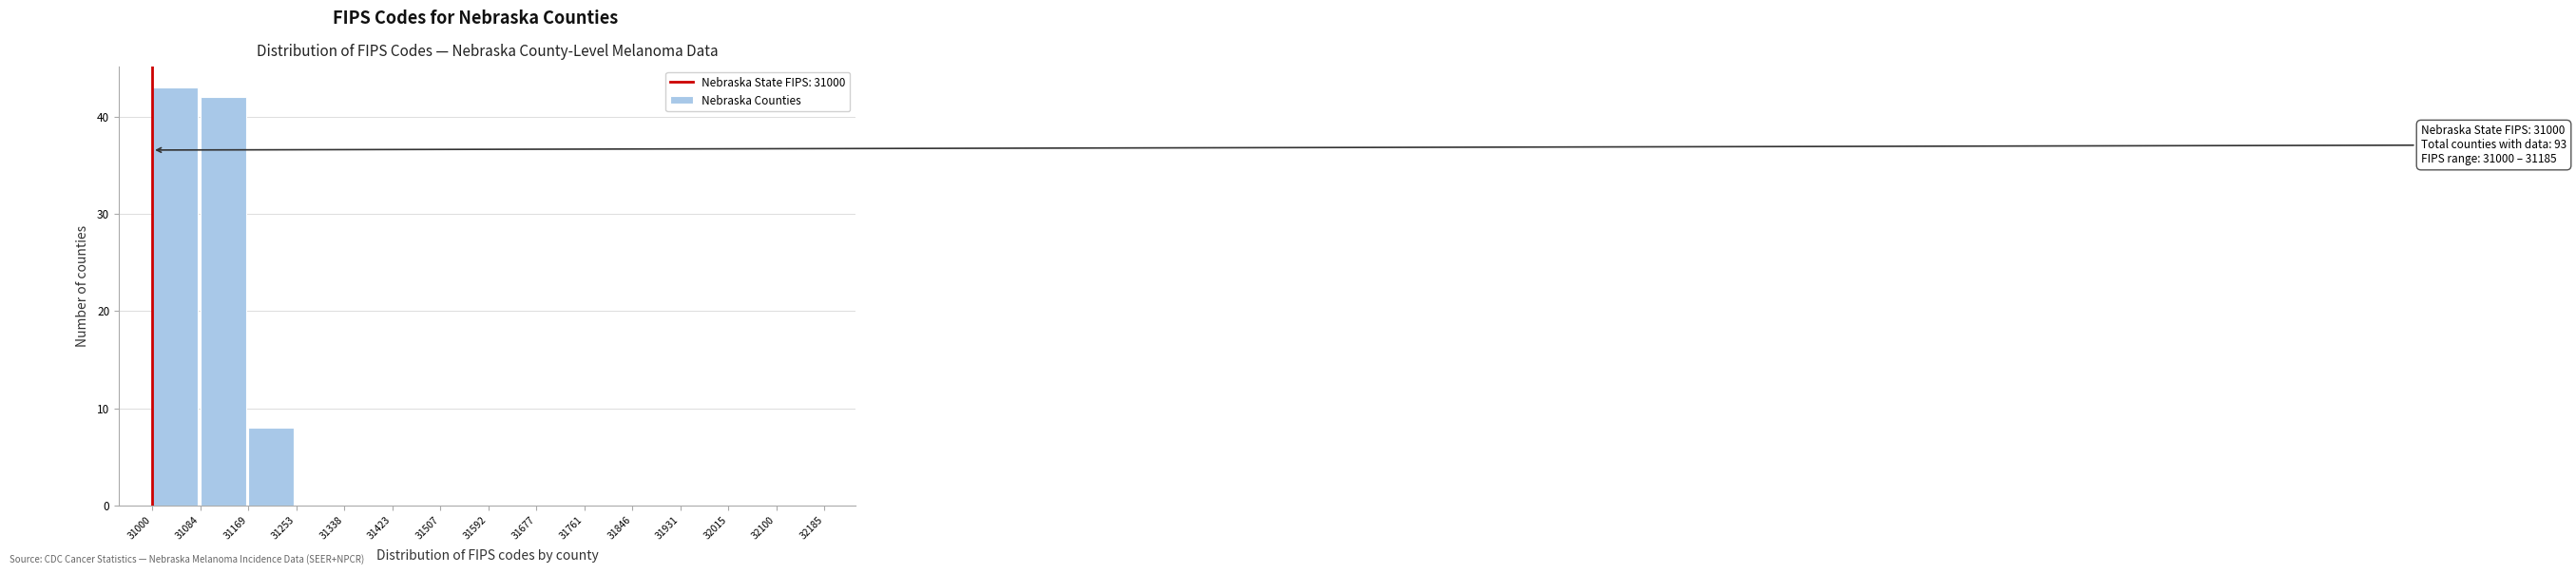

Over which range of the x-axis is the bar tallest?

31000 to 31084